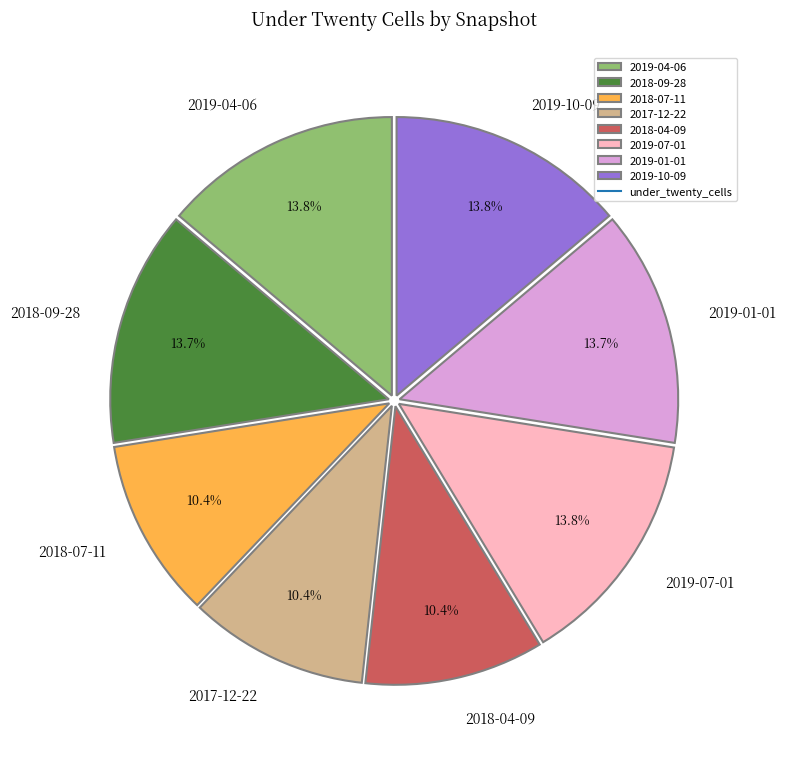

To the nearest percent, what is the difference between the largest and smallest slice percentages?

3%